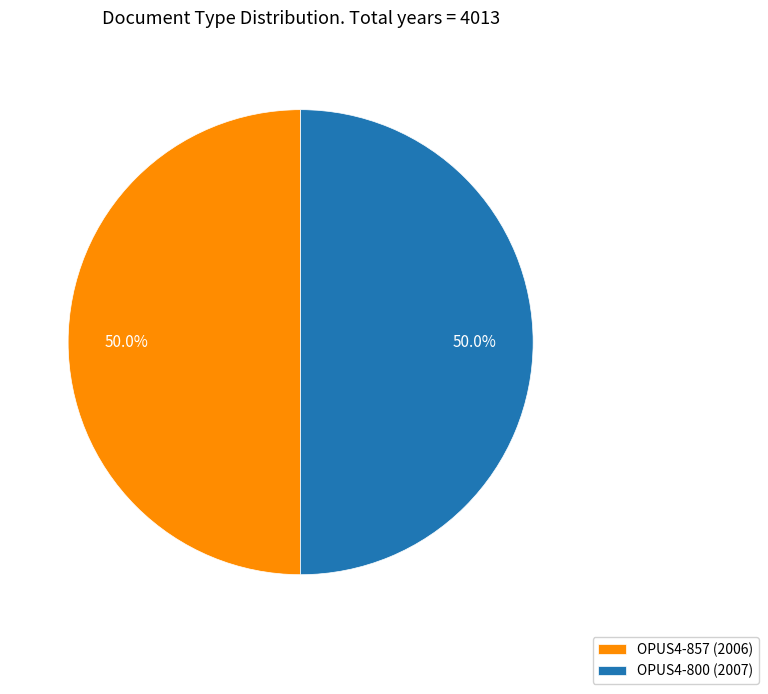

To the nearest percent, what is the combined percentage of OPUS4-857 and OPUS4-800?

100%